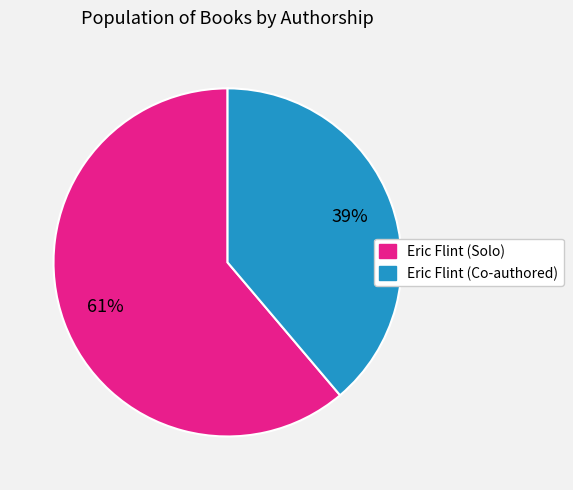

Does any single category account for the majority?

Yes